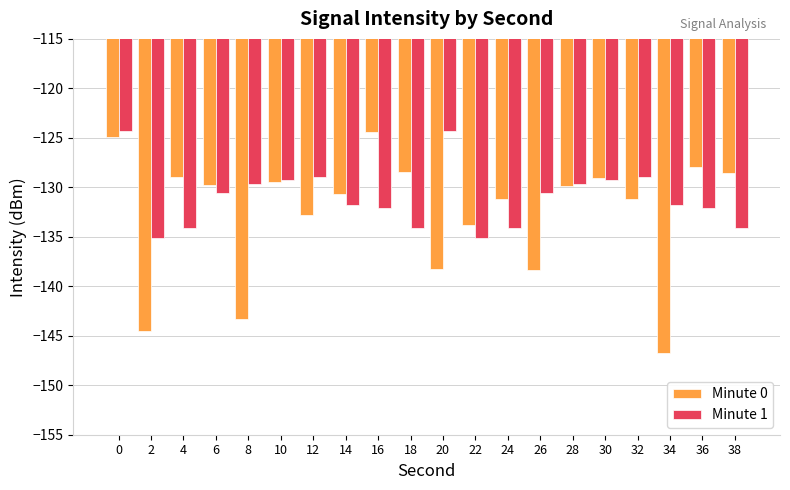

Is it true that Minute 1 equals -134.1 at 24?

True